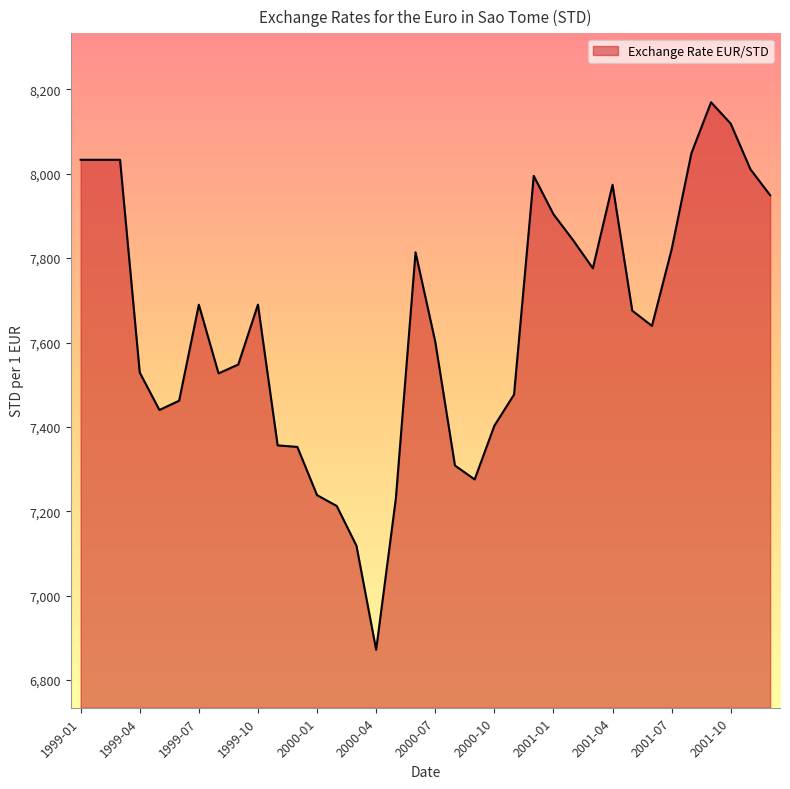

What is the minimum value shown in the chart?

6871.8